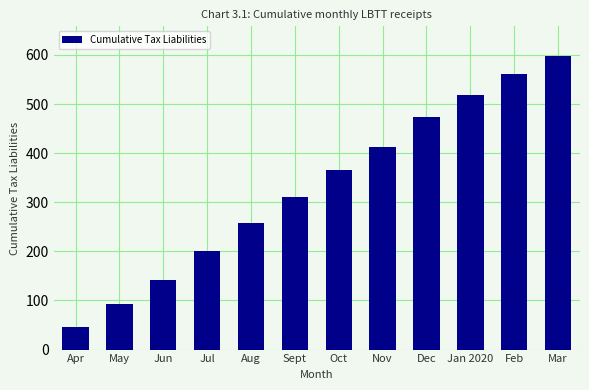

The value at Jan 2020 is 697.8. True or false?

False